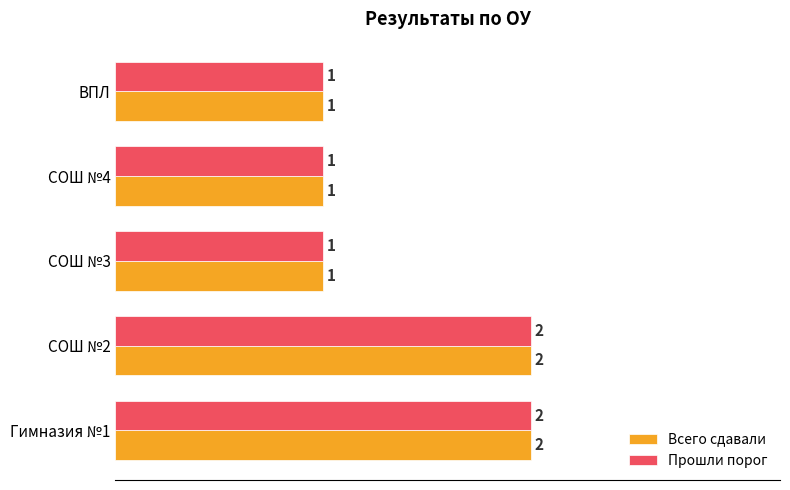

Is it true that Прошли порог equals 1 at ВПЛ?

True